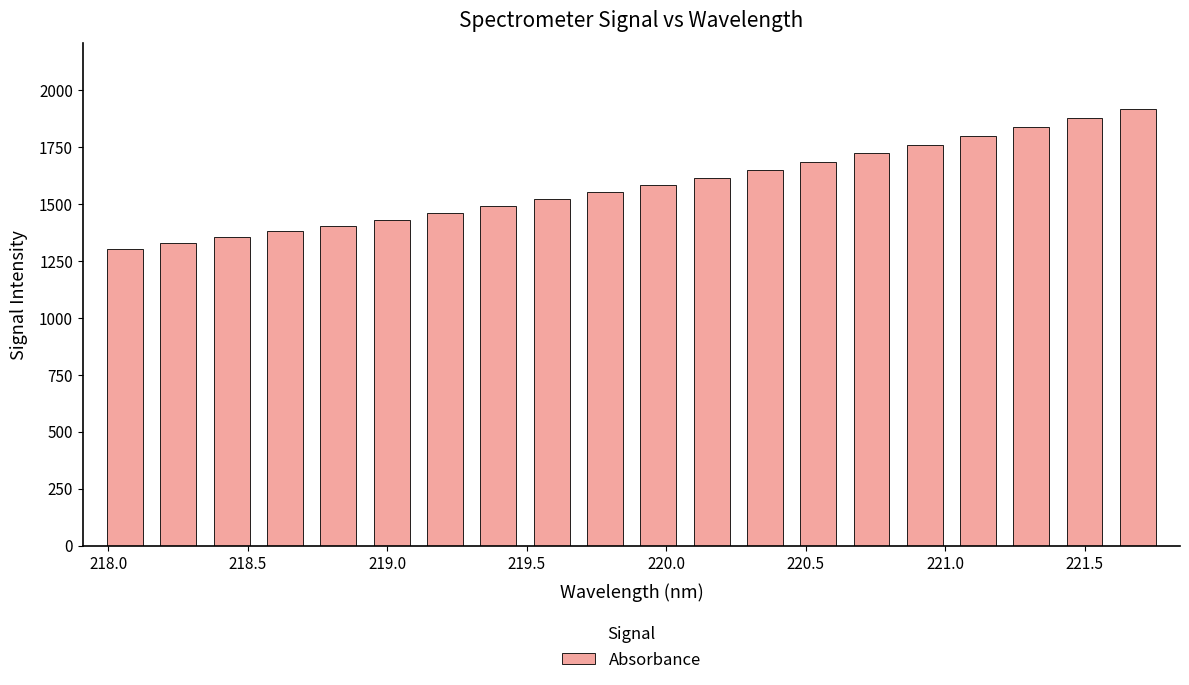

What is the difference between the maximum and minimum values?

613.4